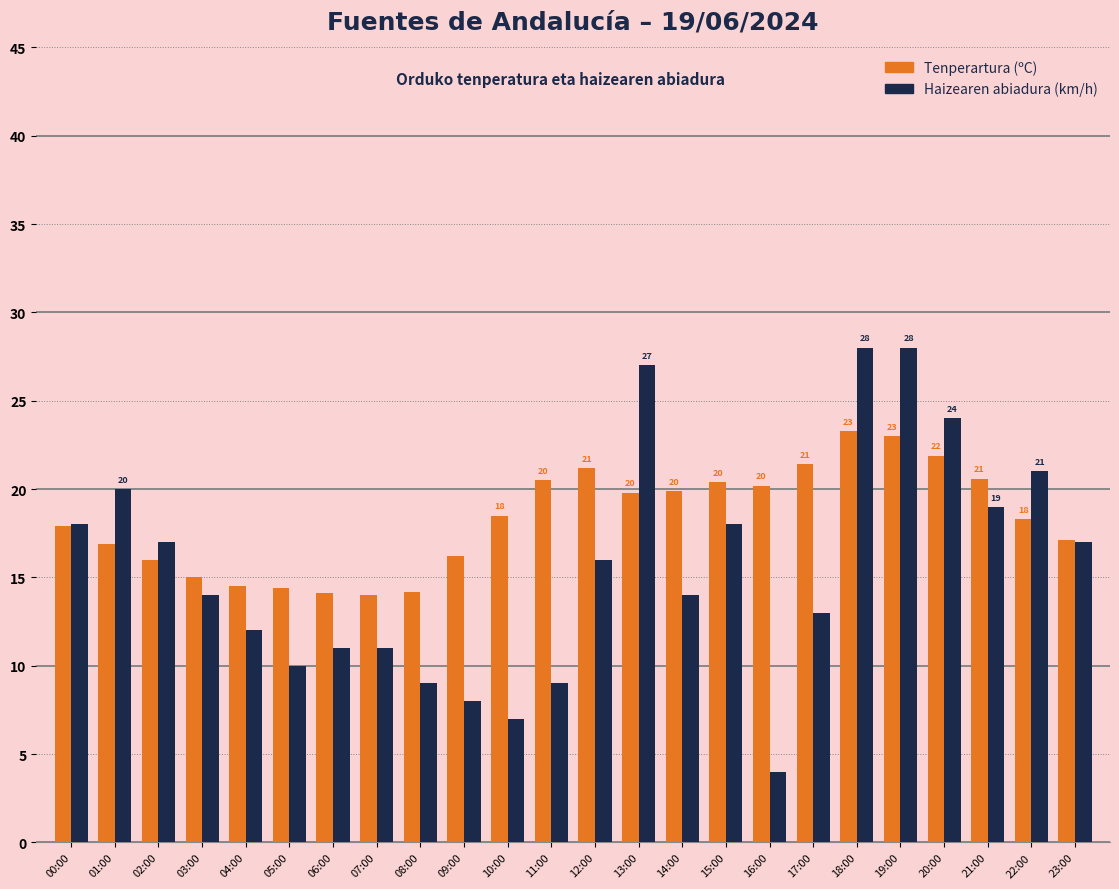

At which label is Haizearen abiadura (km/h) closest to 16?

12:00